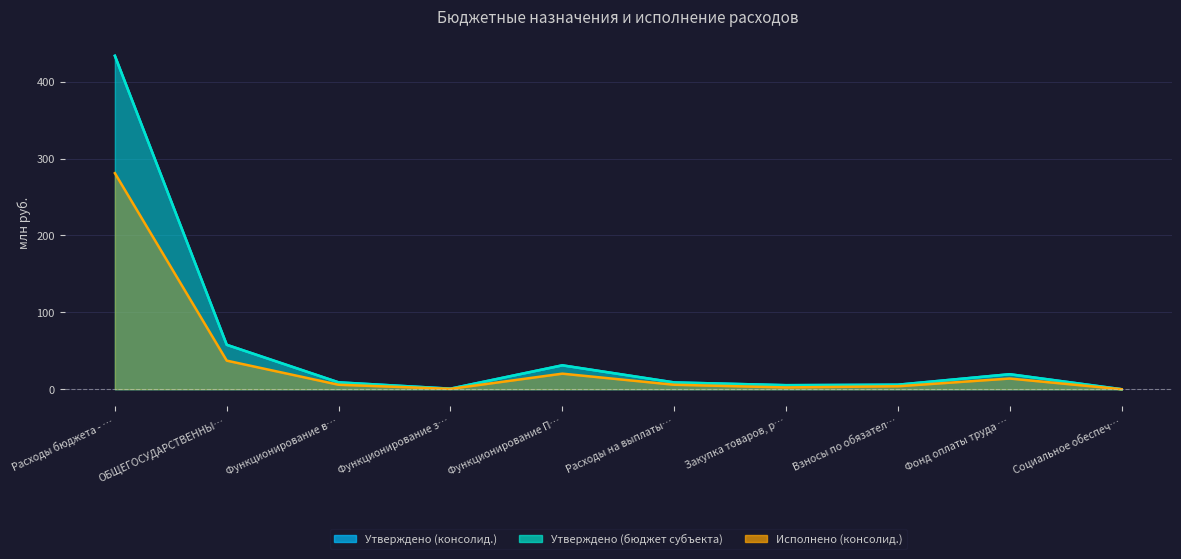

How many values in the Утверждено (консолид.) series are below 8?

4